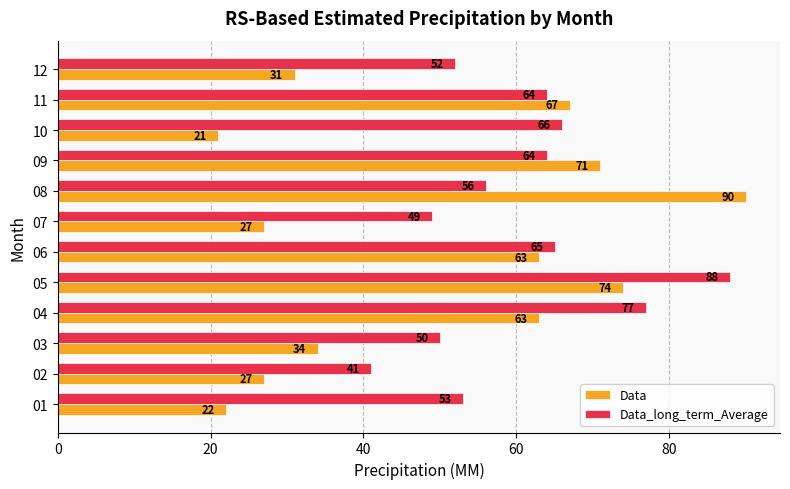

What is the spread (max minus min) of values at 11?

3